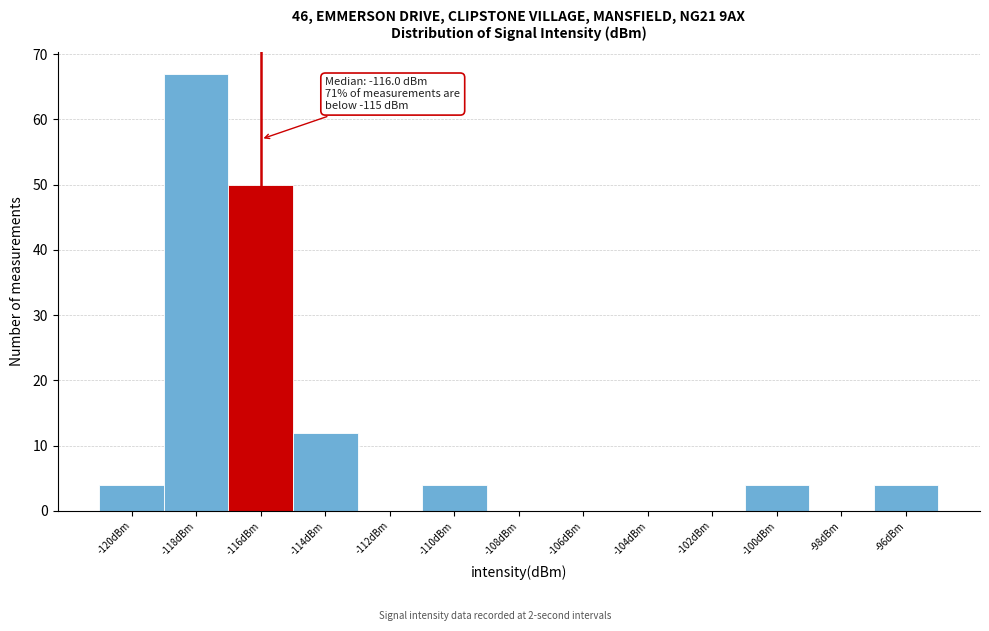

Reading right to left, transcribe all the data shown in this chart.

-96dBm=4	-98dBm=0	-100dBm=4	-102dBm=0	-104dBm=0	-106dBm=0	-108dBm=0	-110dBm=4	-112dBm=0	-114dBm=12	-116dBm=50	-118dBm=67	-120dBm=4